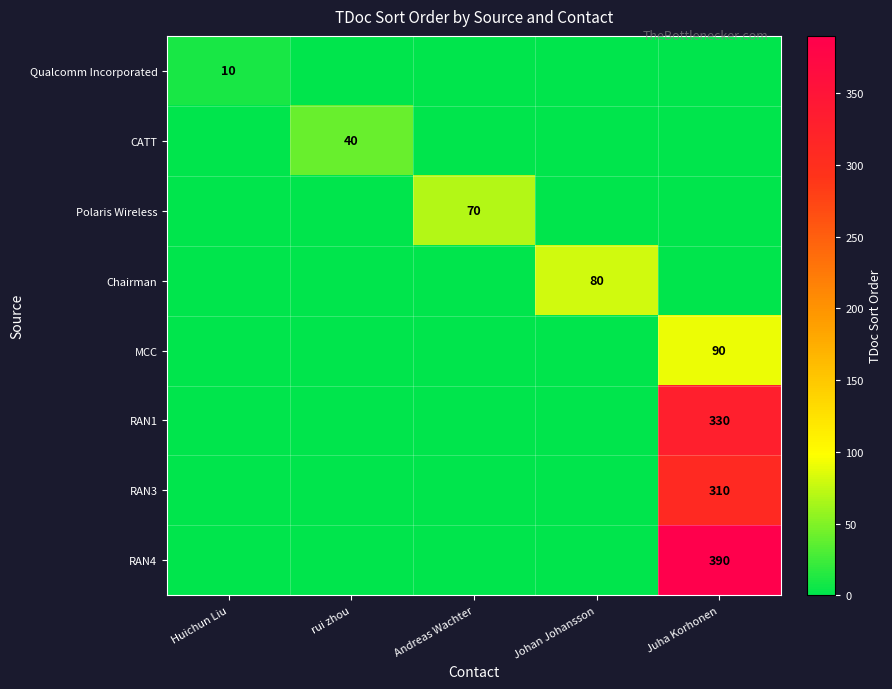

The value of Polaris Wireless at Andreas Wachter is 124. True or false?

False